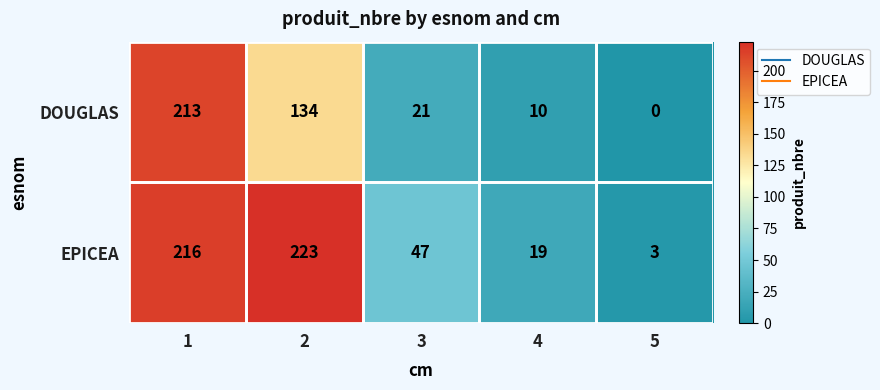

What is the spread (max minus min) of values at 3?

26